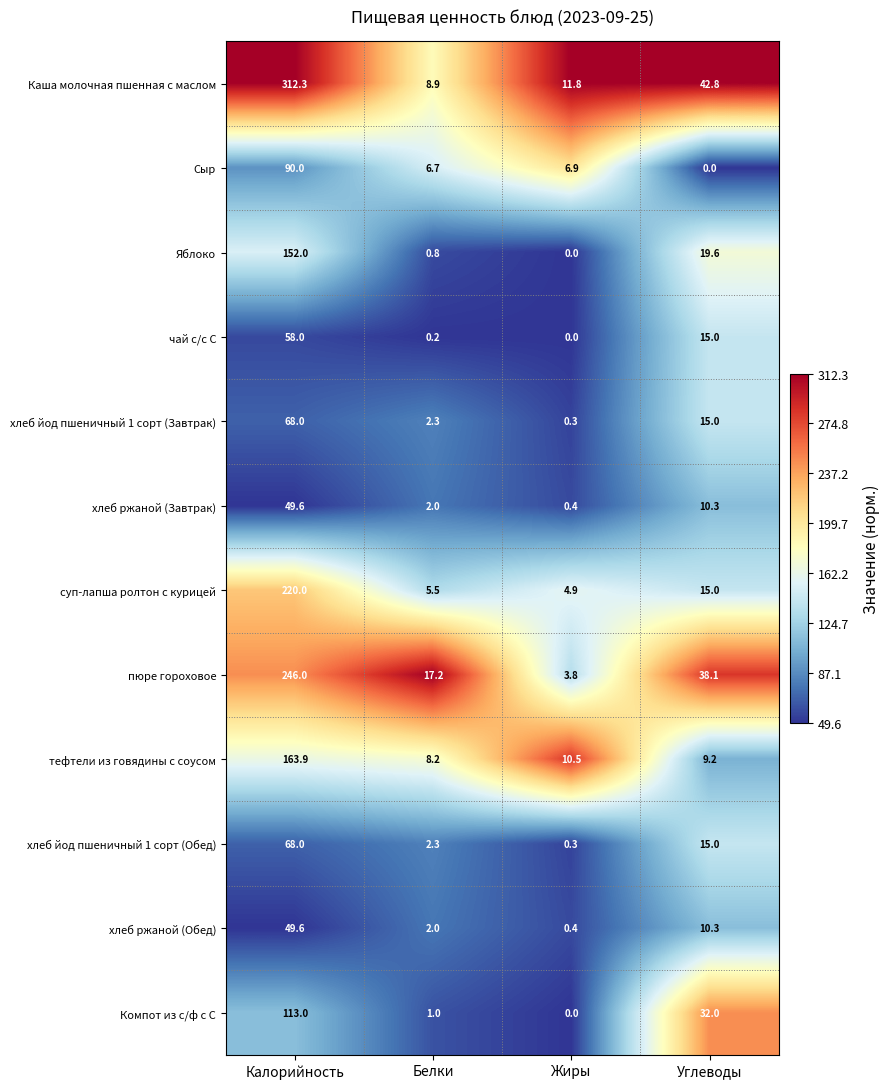

Which series has the largest total across all categories?

Каша молочная пшенная с маслом